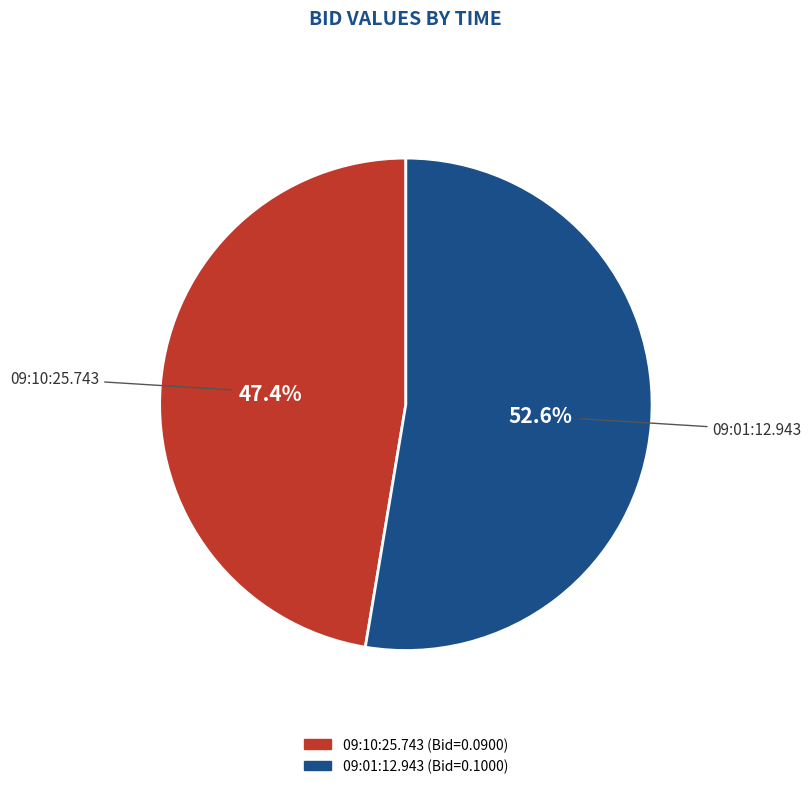

What is the smallest slice in the pie chart?

09:10:25.743